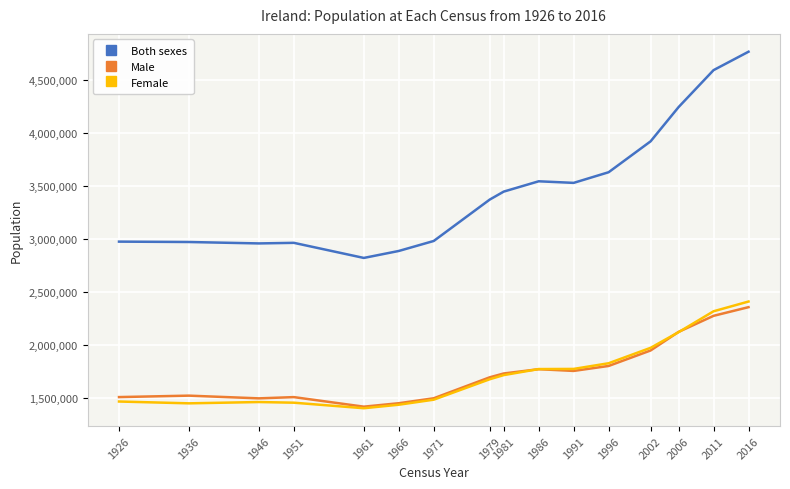

Which series has the largest total across all categories?

Both sexes